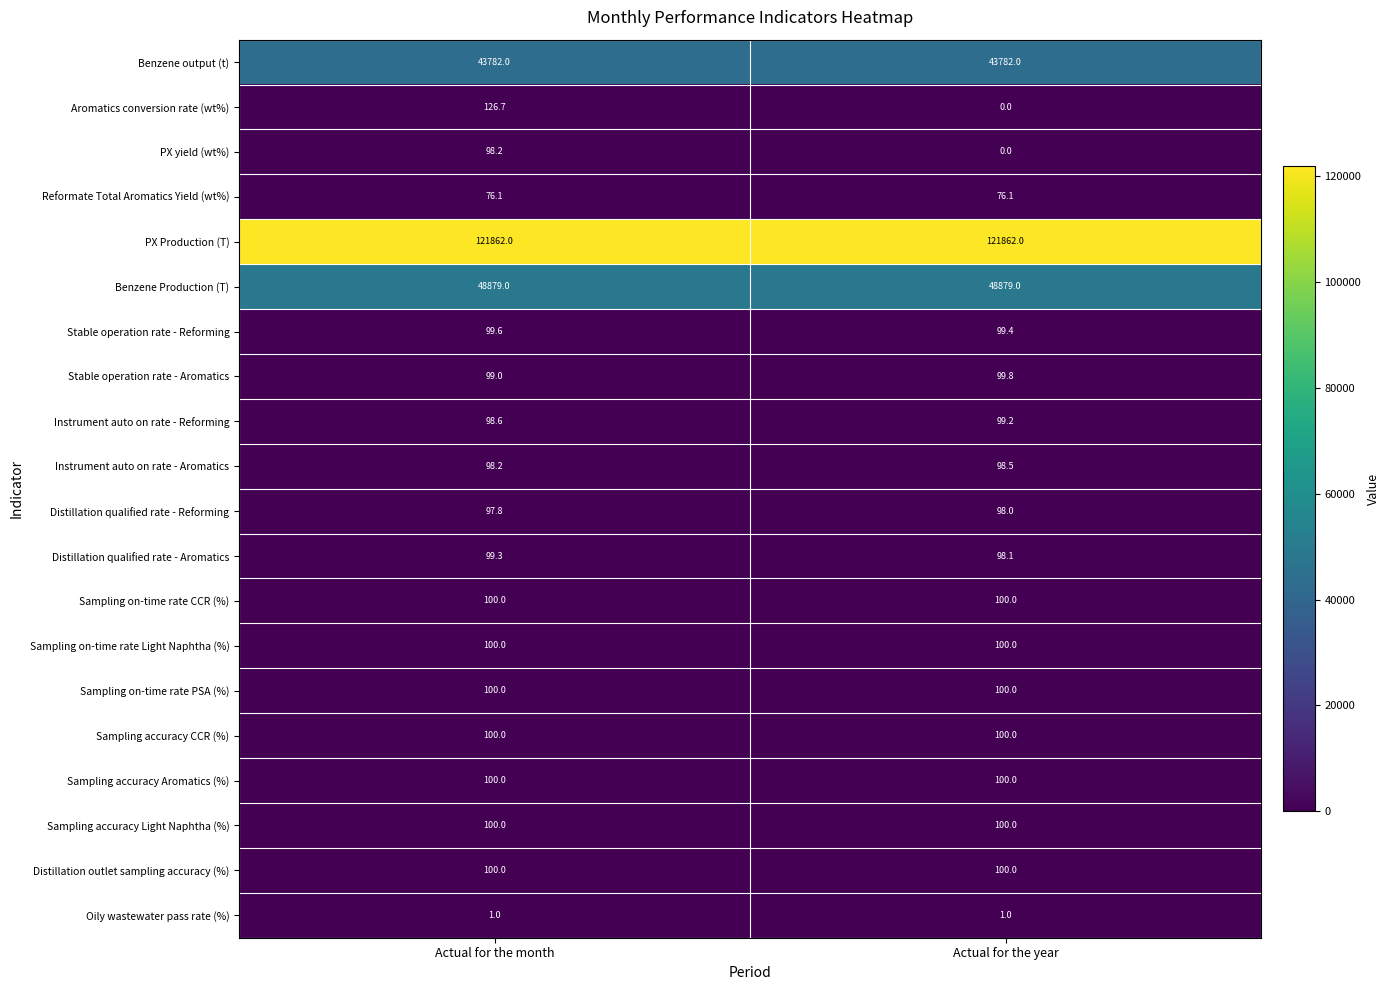

What is the sum of all Instrument auto on rate - Aromatics values?

196.7